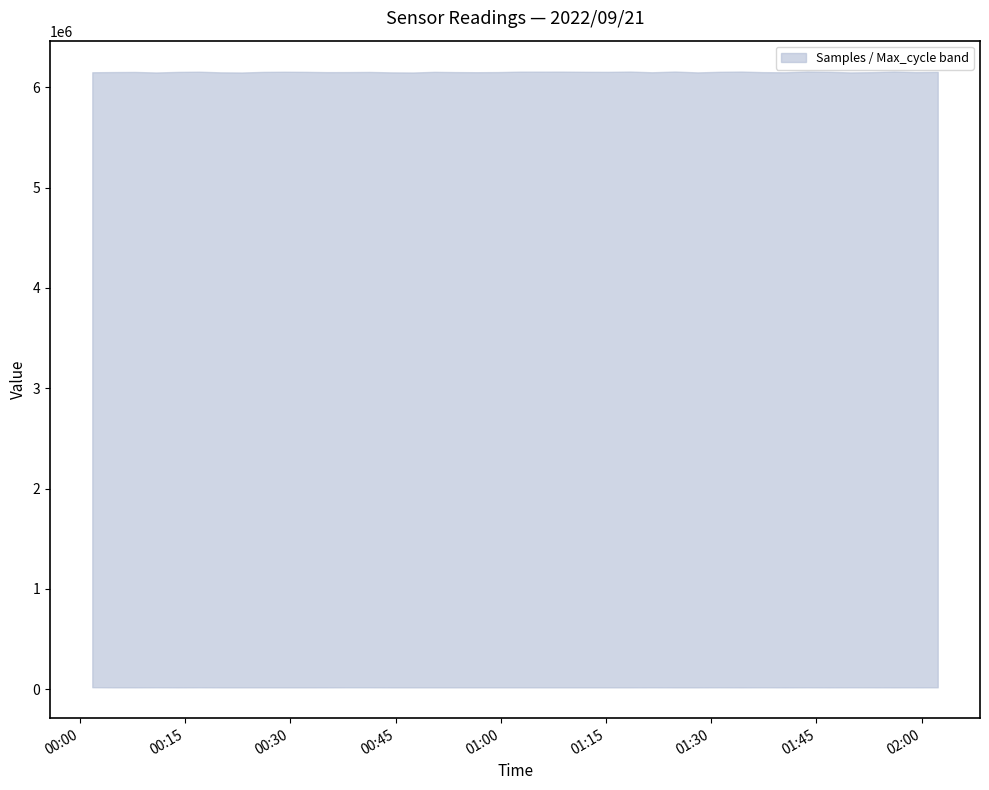

What is the difference between the highest and lowest values at 21?

6159348.5